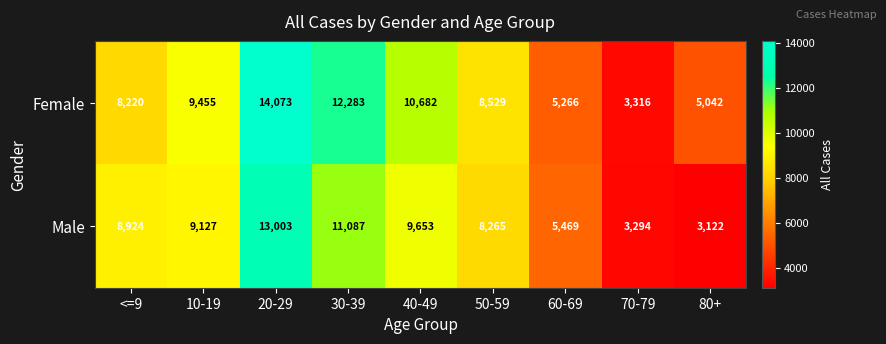

Reading left to right, what are all the values shown in this chart?

Female: 8220	9455	14073	12283	10682	8529	5266	3316	5042
Male: 8924	9127	13003	11087	9653	8265	5469	3294	3122